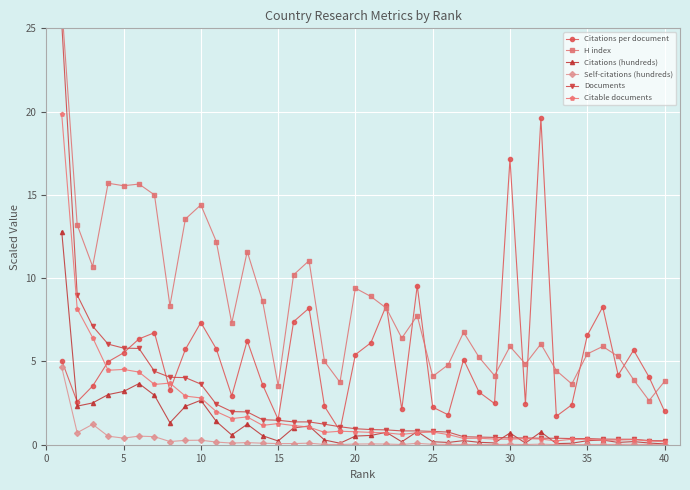

How many times do Citations per document and Citations (hundreds) cross each other?

1